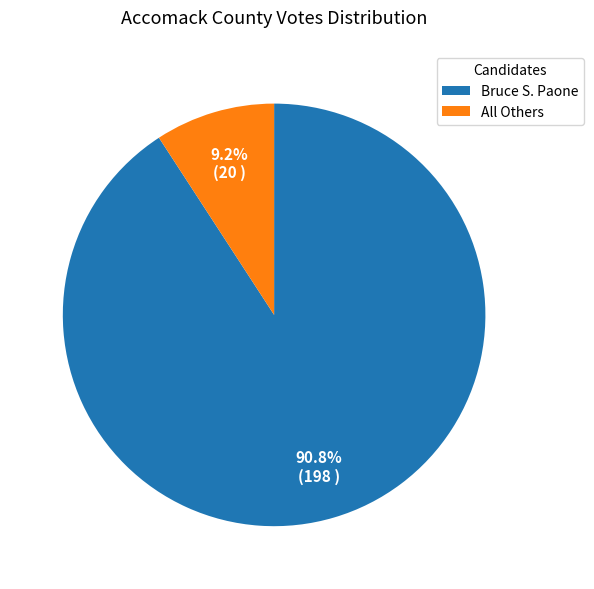

Count the number of slices in the pie.

2